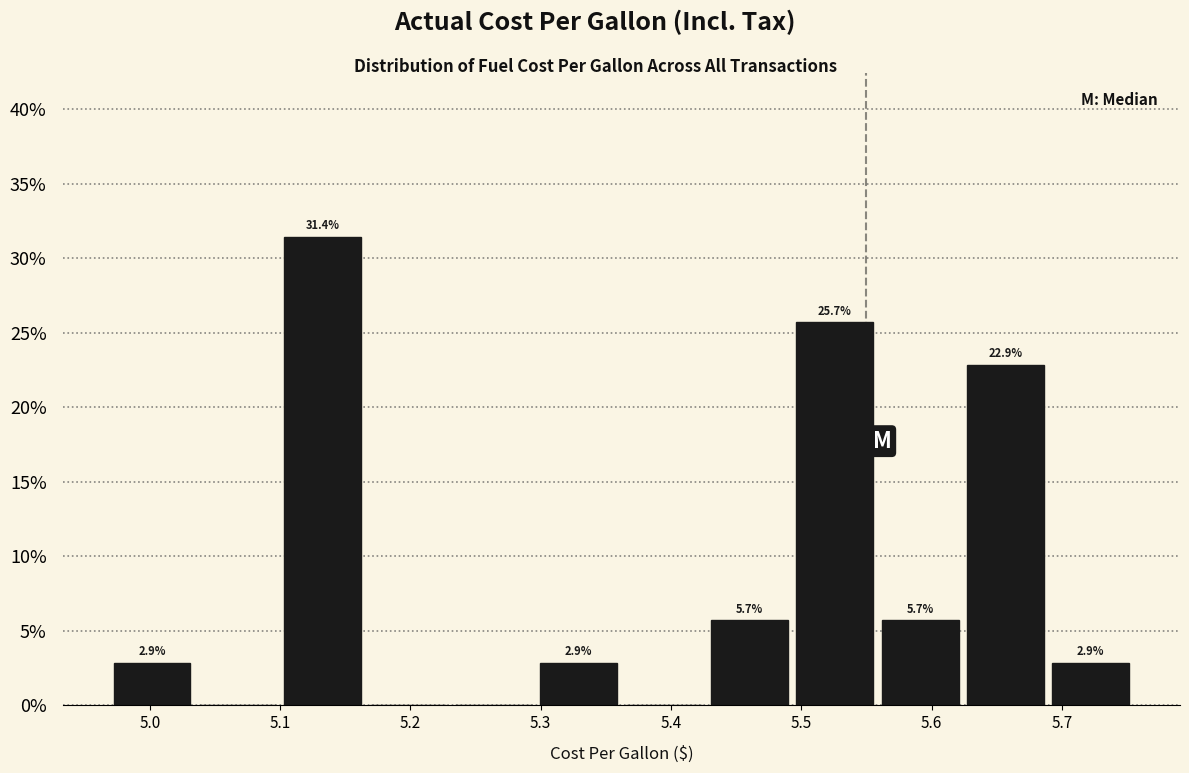

Over which range of the x-axis is the bar tallest?

5.10 to 5.17